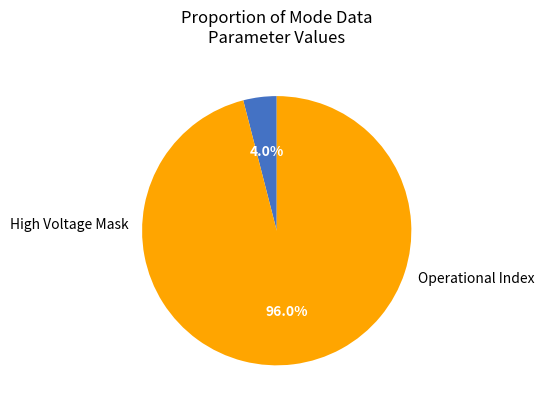

Is there a majority slice in this chart?

Yes